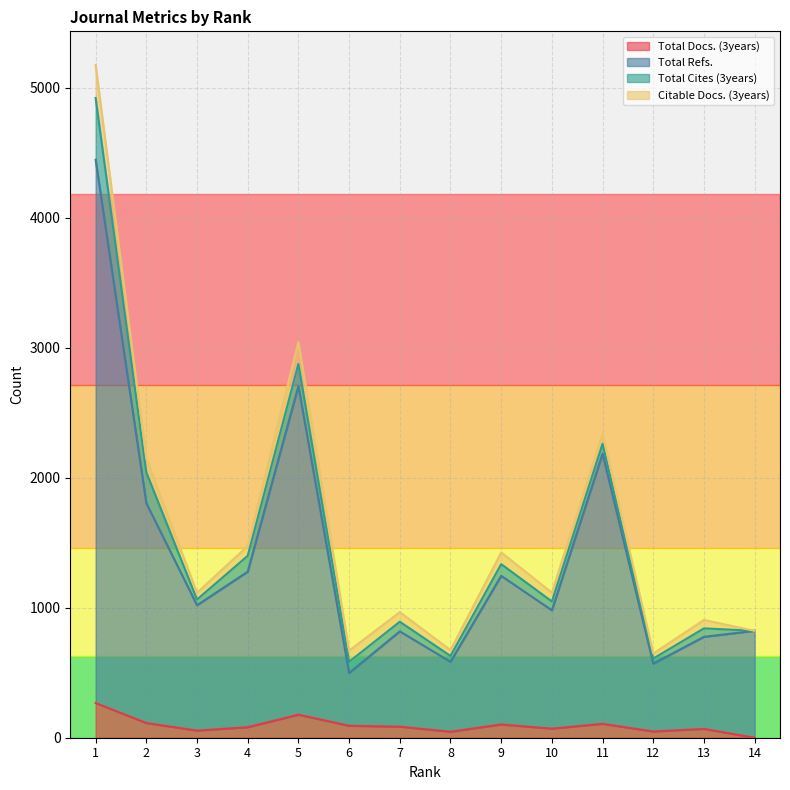

What are all the series names shown in the legend?

Total Docs. (3years), Total Refs., Total Cites (3years), Citable Docs. (3years)